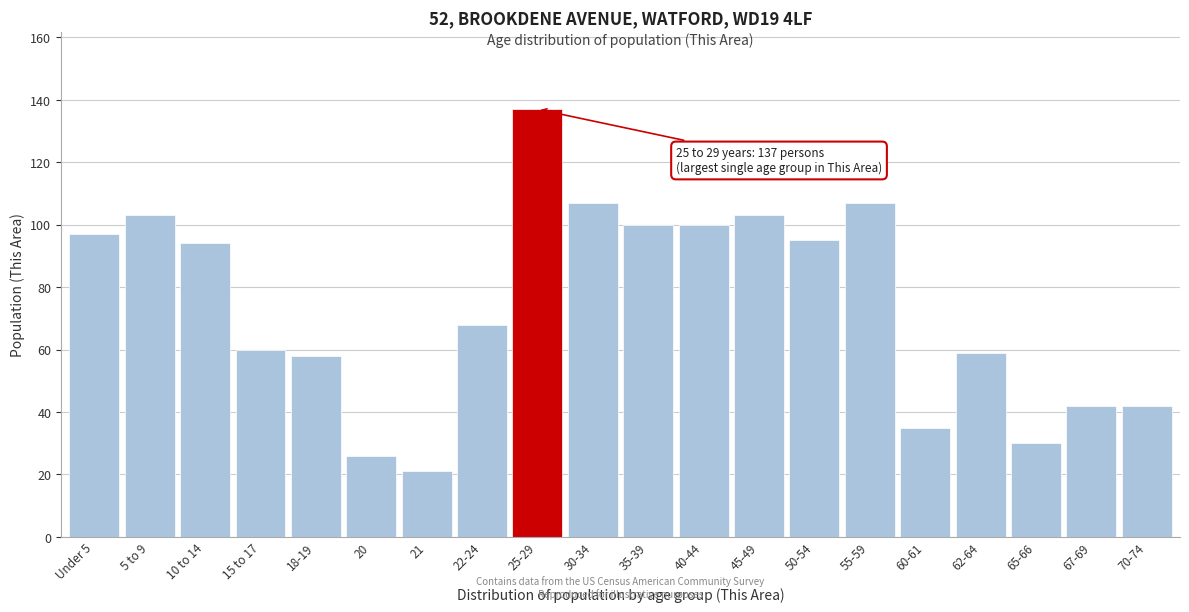

Reading left to right, extract all data points from this chart.

97	103	94	60	58	26	21	68	137	107	100	100	103	95	107	35	59	30	42	42